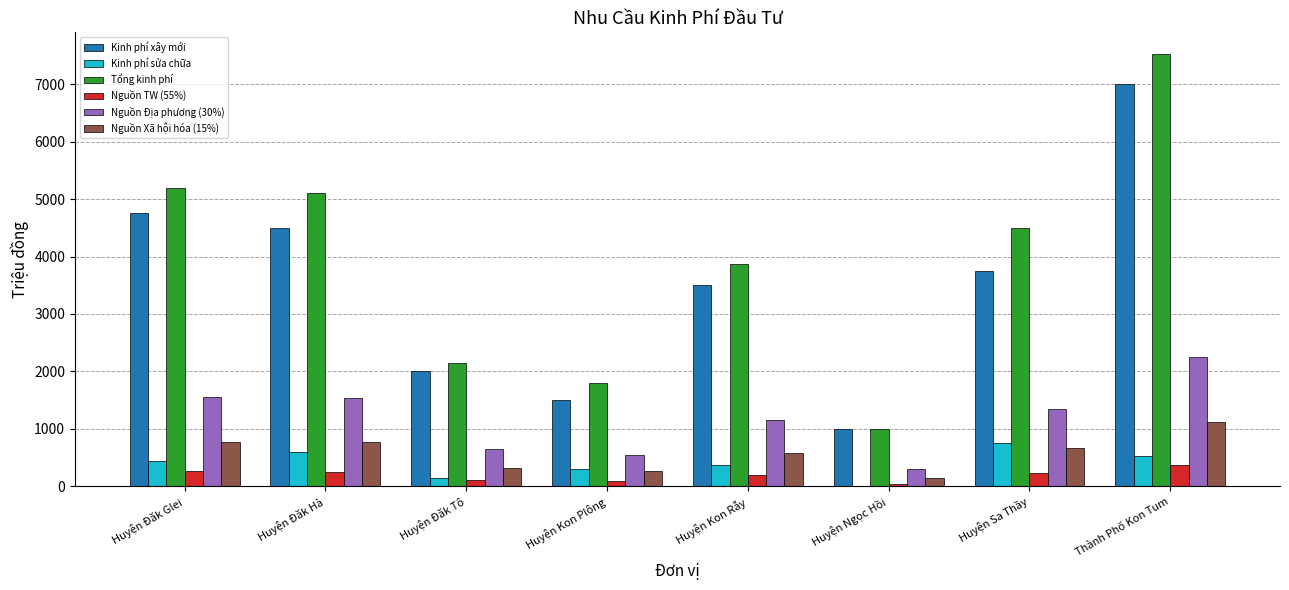

What is the spread (max minus min) of values at Huyện Đăk Hà?

4845.0